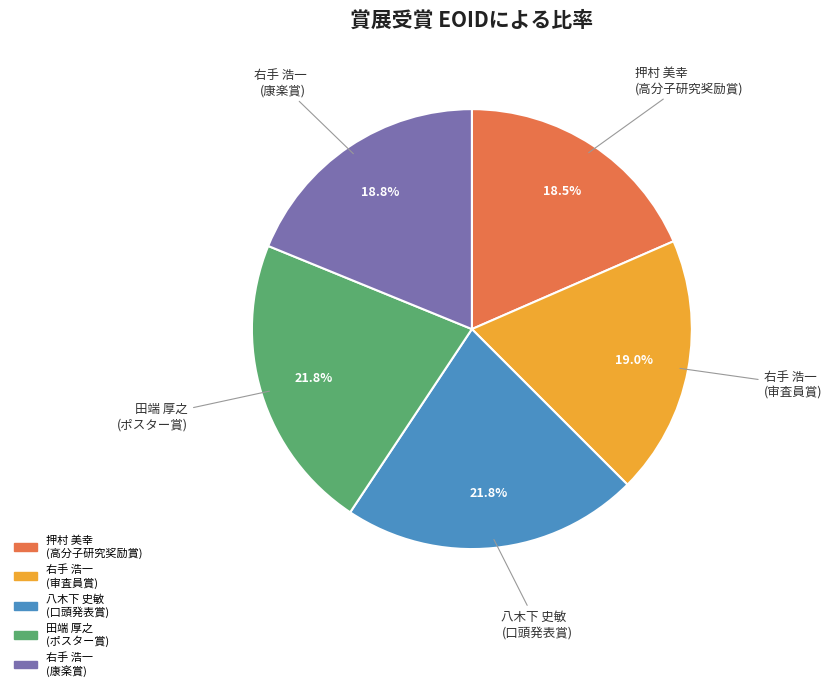

To the nearest percent, what is the difference between the largest and smallest slice percentages?

3%